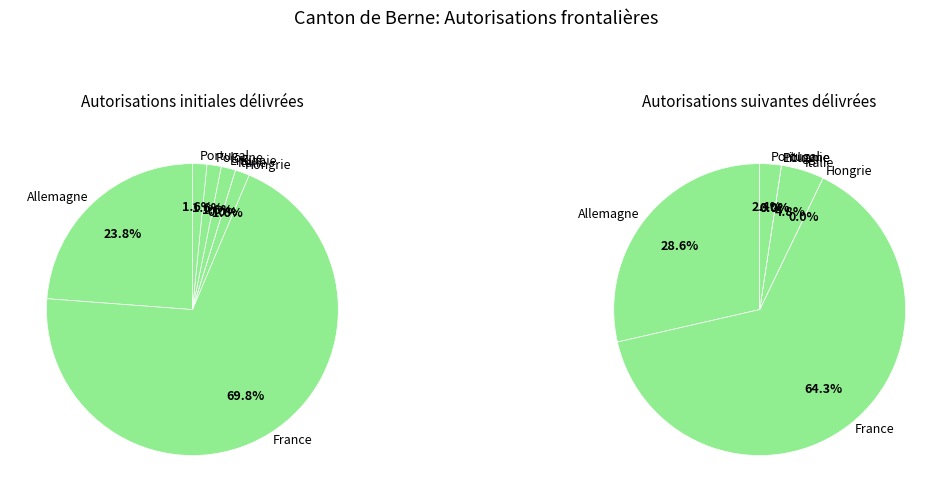

Which slice is the smallest?

Hongrie